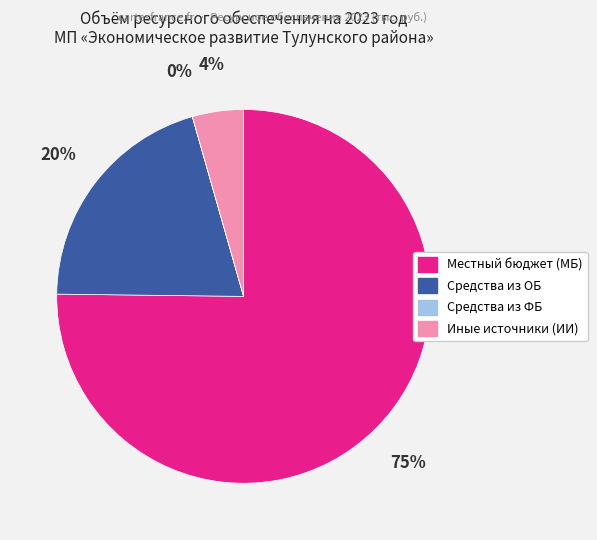

To the nearest percent, what percentage of the pie is Средства из ОБ?

20%